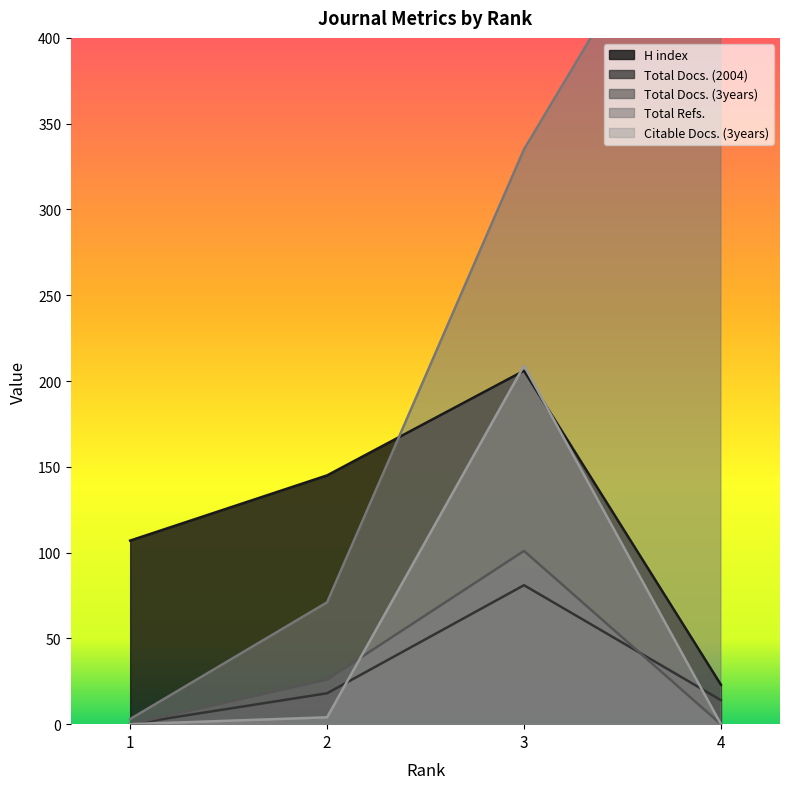

Reading right to left, list all the values displayed in this chart.

H index: 4=23	3=206	2=145	1=107
Total Docs. (2004): 4=14	3=81	2=18	1=0
Total Docs. (3years): 4=0	3=101	2=26	1=0
Total Refs.: 4=527	3=335	2=71	1=3
Citable Docs. (3years): 4=0	3=209	2=4	1=0